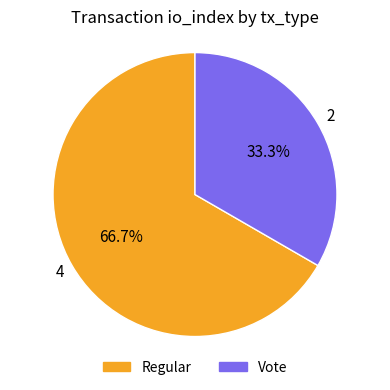

To the nearest percent, what portion does Vote represent?

33%